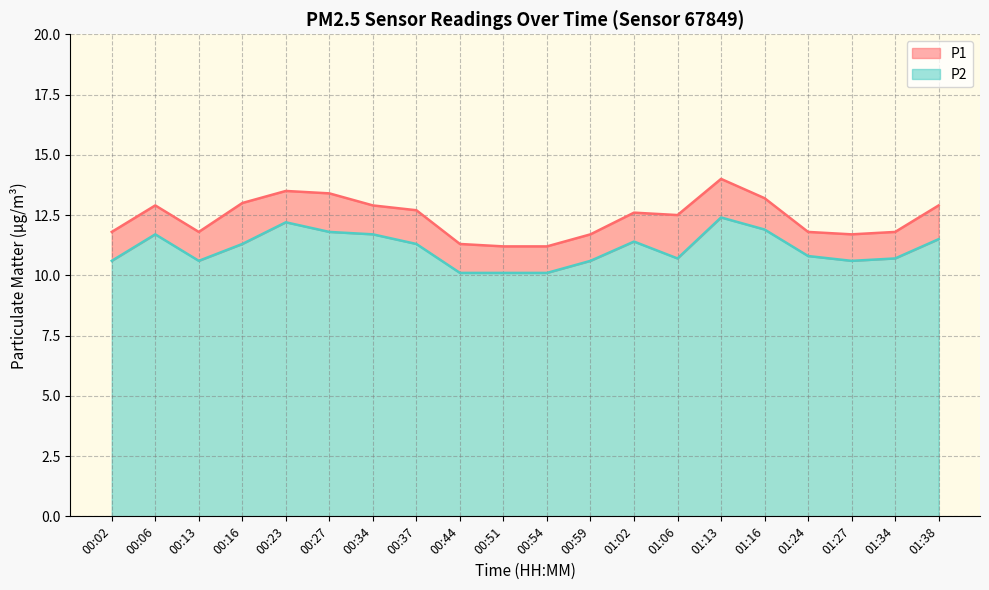

Where is P1 line nearest to the value 12?

00:02